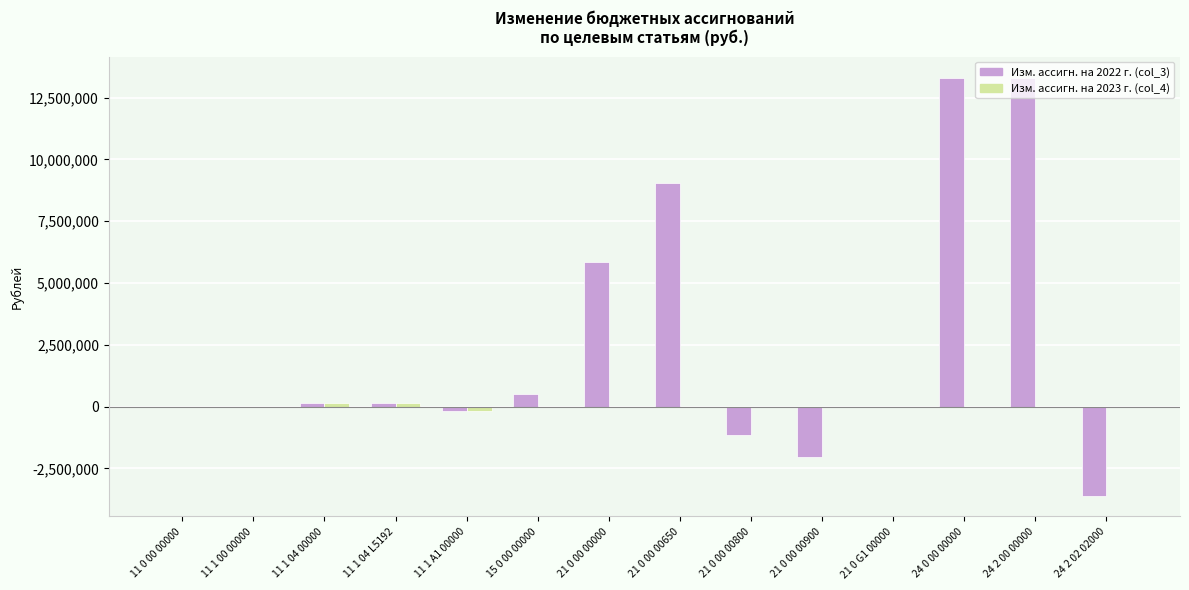

The Изм. ассигн. на 2022 г. (col_3) series shows -158113.0 at 11 1 A1 00000. True or false?

True